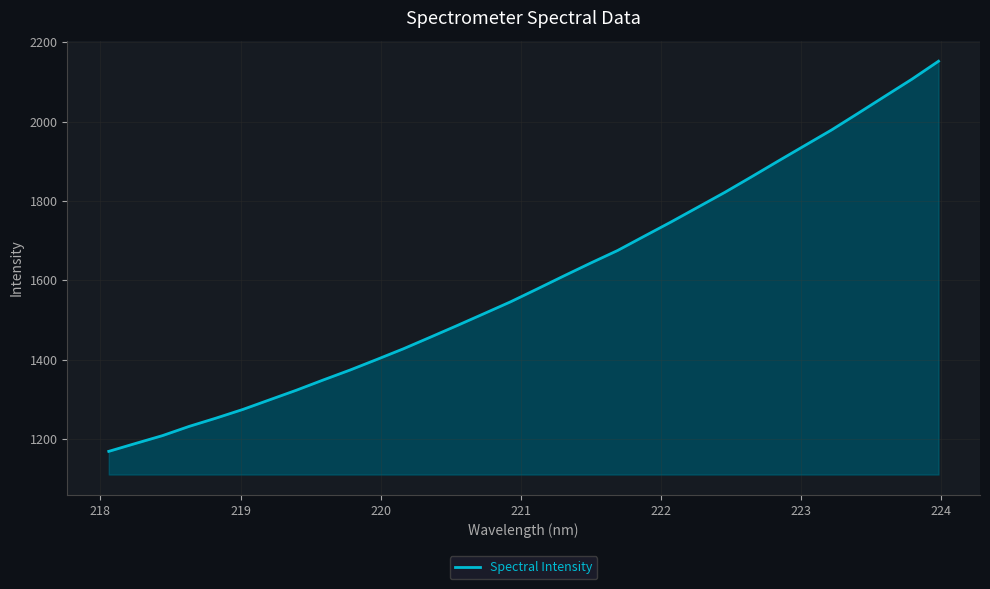

Reading right to left, list all the values displayed in this chart.

2152.2	2106.7	2064.0	2021.2	1978.9	1939.6	1900.2	1860.4	1821.2	1784.0	1746.9	1711.0	1674.9	1643.4	1611.0	1578.0	1545.5	1515.4	1485.5	1456.2	1427.1	1400.0	1373.3	1348.3	1322.5	1298.3	1274.0	1252.2	1231.4	1208.0	1188.4	1168.4